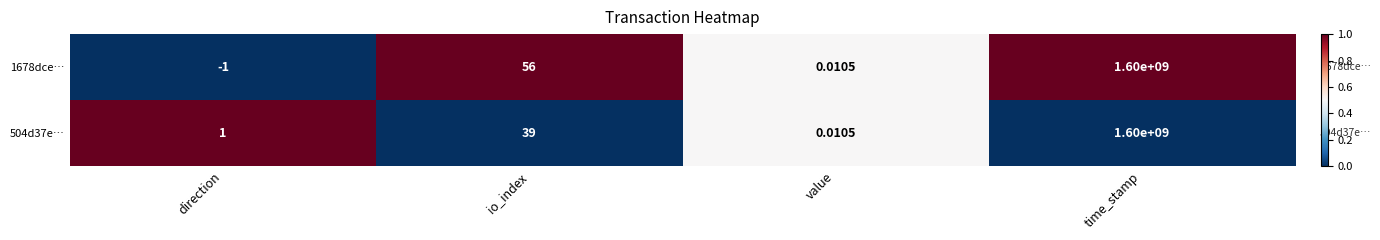

Between direction and io_index, which series saw the biggest shift?

1678dce…